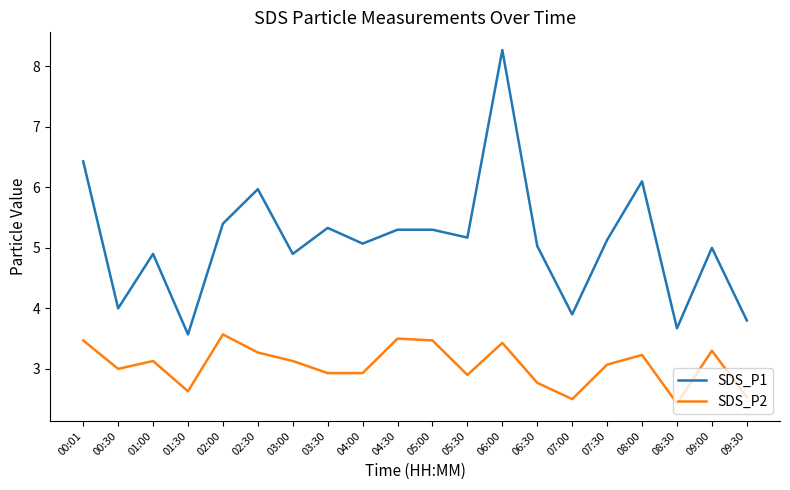

What is the difference between the highest and lowest values at 00:30?

1.0